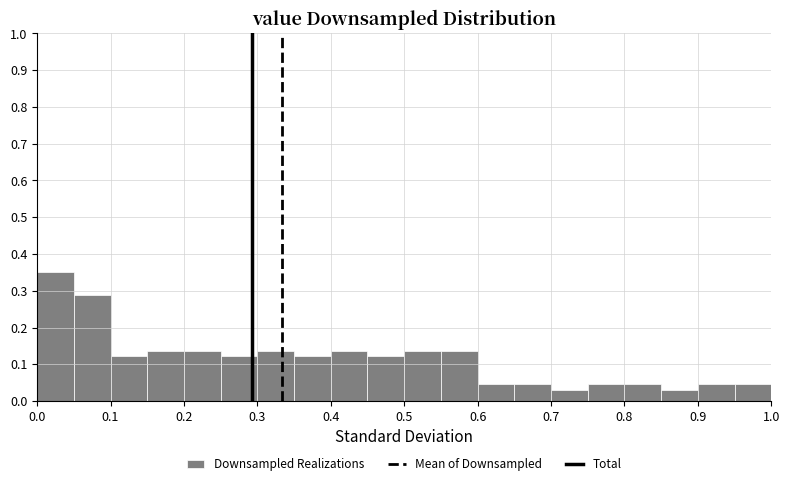

Over which range of the x-axis is the bar tallest?

0.00 to 0.05